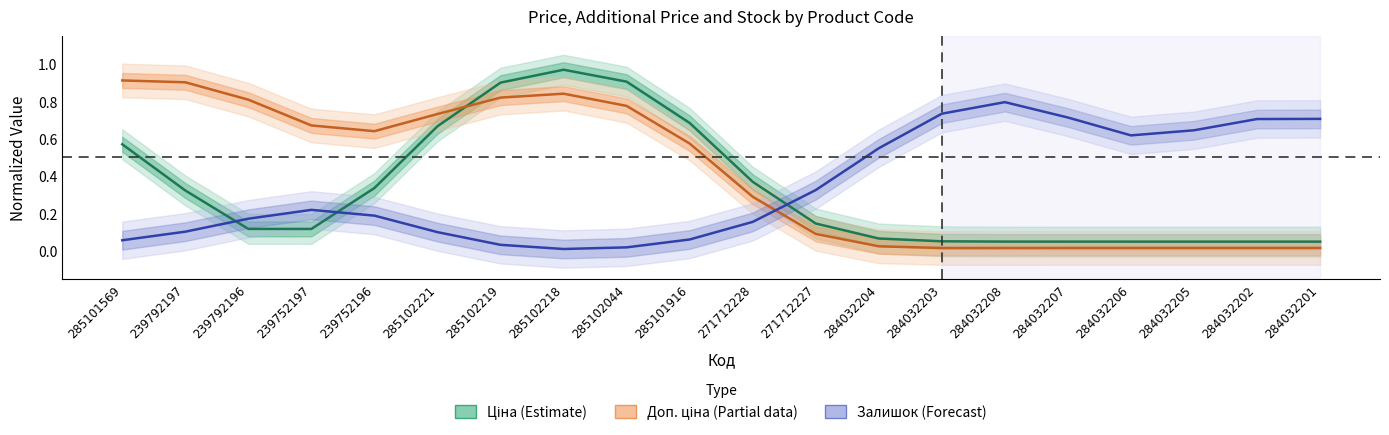

Does the chart have visible grid lines?

No